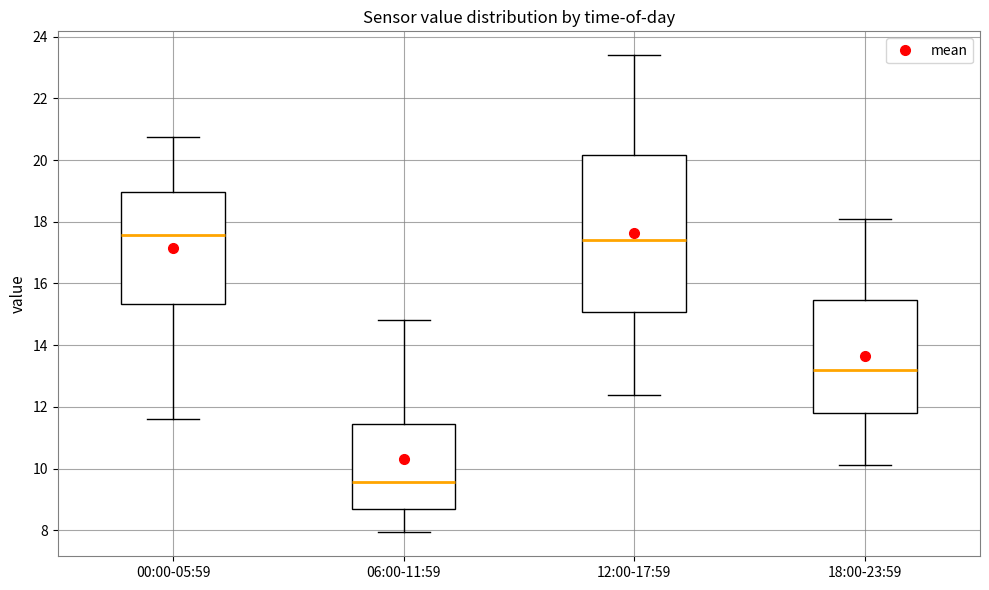

Reading left to right, read every box against the y-axis: the position of its median line, the range the box covers, and the ends of its whiskers. The values are not printed on the chart, so give them approximately, as read against the axis.

00:00-05:59: median 17.6, box 15.4 to 19.0, whiskers 11.6 to 20.8
06:00-11:59: median 9.6, box 8.6 to 11.4, whiskers 8.0 to 14.8
12:00-17:59: median 17.4, box 15.0 to 20.2, whiskers 12.4 to 23.4
18:00-23:59: median 13.2, box 11.8 to 15.4, whiskers 10.2 to 18.2